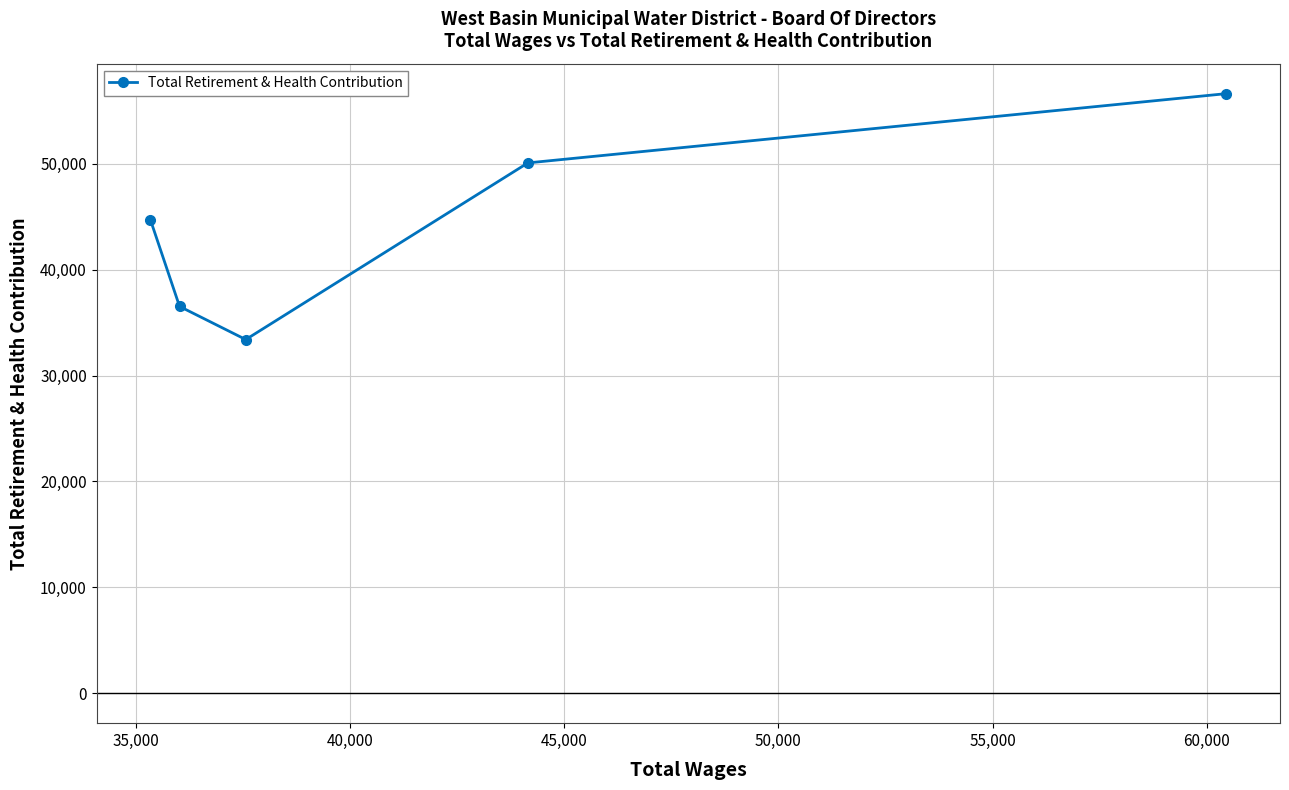

What is the difference between the maximum and minimum values?

23225